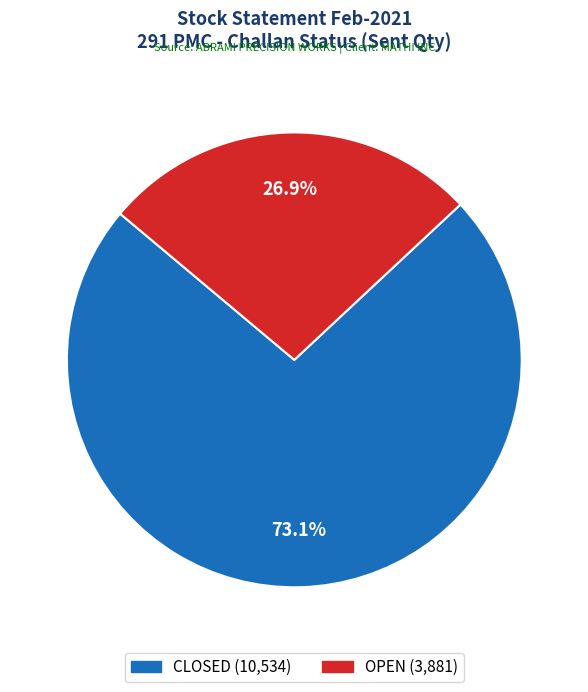

Which has a higher value, OPEN or CLOSED?

CLOSED